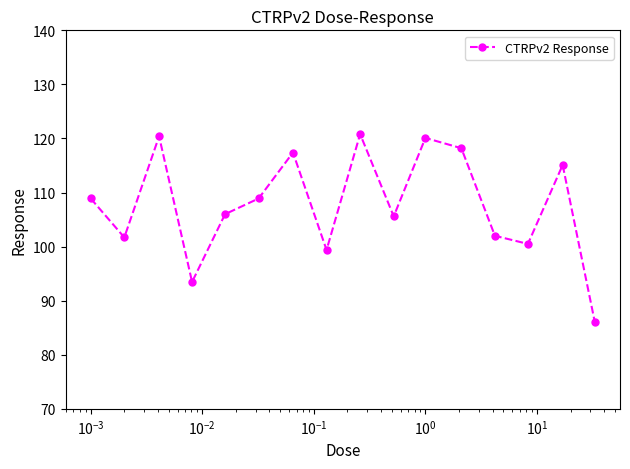

What is the maximum value shown in the chart?

120.8